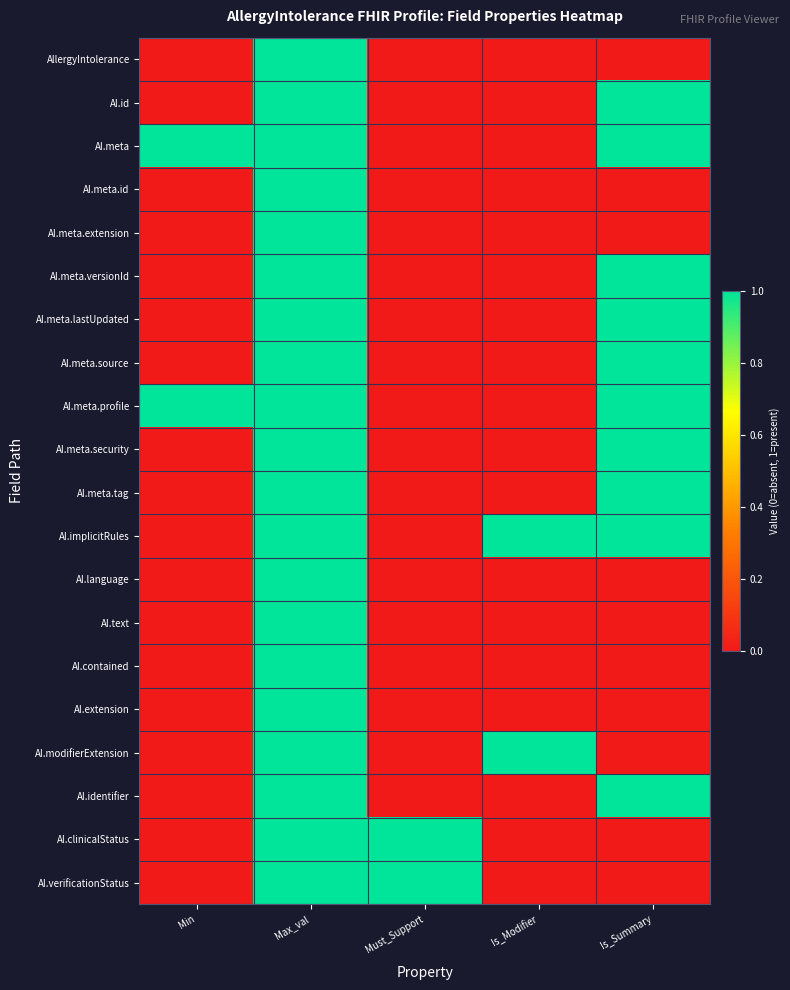

Reading left to right, transcribe all the data shown in this chart.

AllergyIntolerance: Min=0	Max_val=1	Must_Support=0	Is_Modifier=0	Is_Summary=0
AI.id: Min=0	Max_val=1	Must_Support=0	Is_Modifier=0	Is_Summary=1
AI.meta: Min=1	Max_val=1	Must_Support=0	Is_Modifier=0	Is_Summary=1
AI.meta.id: Min=0	Max_val=1	Must_Support=0	Is_Modifier=0	Is_Summary=0
AI.meta.extension: Min=0	Max_val=1	Must_Support=0	Is_Modifier=0	Is_Summary=0
AI.meta.versionId: Min=0	Max_val=1	Must_Support=0	Is_Modifier=0	Is_Summary=1
AI.meta.lastUpdated: Min=0	Max_val=1	Must_Support=0	Is_Modifier=0	Is_Summary=1
AI.meta.source: Min=0	Max_val=1	Must_Support=0	Is_Modifier=0	Is_Summary=1
AI.meta.profile: Min=1	Max_val=1	Must_Support=0	Is_Modifier=0	Is_Summary=1
AI.meta.security: Min=0	Max_val=1	Must_Support=0	Is_Modifier=0	Is_Summary=1
AI.meta.tag: Min=0	Max_val=1	Must_Support=0	Is_Modifier=0	Is_Summary=1
AI.implicitRules: Min=0	Max_val=1	Must_Support=0	Is_Modifier=1	Is_Summary=1
AI.language: Min=0	Max_val=1	Must_Support=0	Is_Modifier=0	Is_Summary=0
AI.text: Min=0	Max_val=1	Must_Support=0	Is_Modifier=0	Is_Summary=0
AI.contained: Min=0	Max_val=1	Must_Support=0	Is_Modifier=0	Is_Summary=0
AI.extension: Min=0	Max_val=1	Must_Support=0	Is_Modifier=0	Is_Summary=0
AI.modifierExtension: Min=0	Max_val=1	Must_Support=0	Is_Modifier=1	Is_Summary=0
AI.identifier: Min=0	Max_val=1	Must_Support=0	Is_Modifier=0	Is_Summary=1
AI.clinicalStatus: Min=0	Max_val=1	Must_Support=1	Is_Modifier=0	Is_Summary=0
AI.verificationStatus: Min=0	Max_val=1	Must_Support=1	Is_Modifier=0	Is_Summary=0